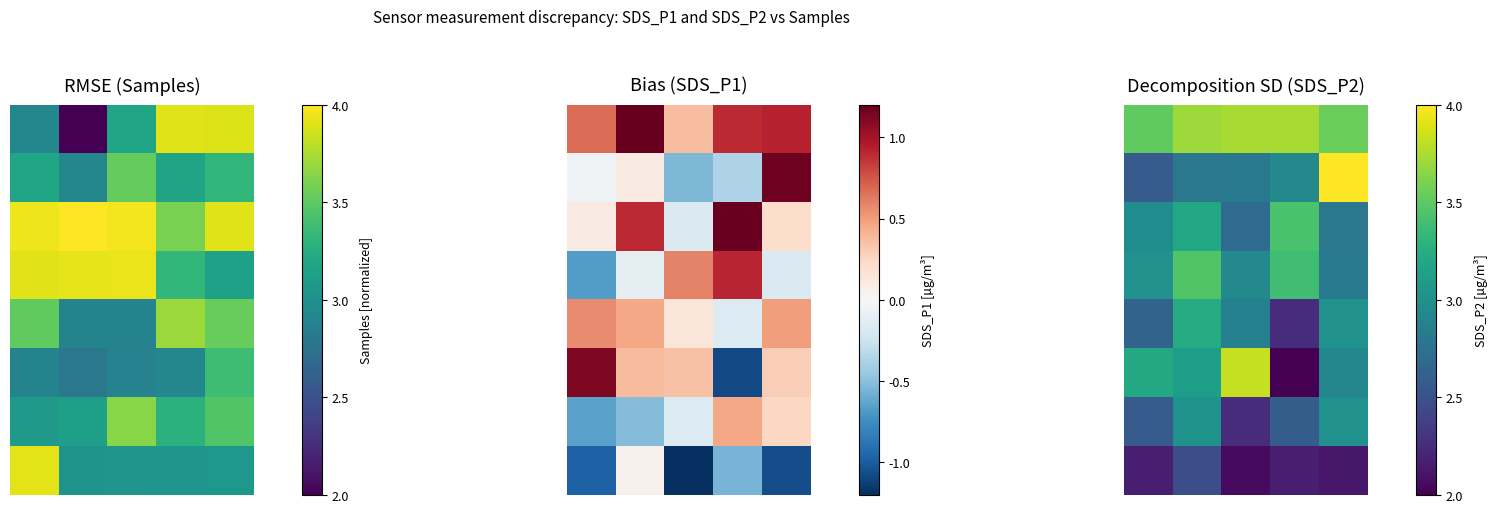

What is the approximate value of 2 at 4?

2.8